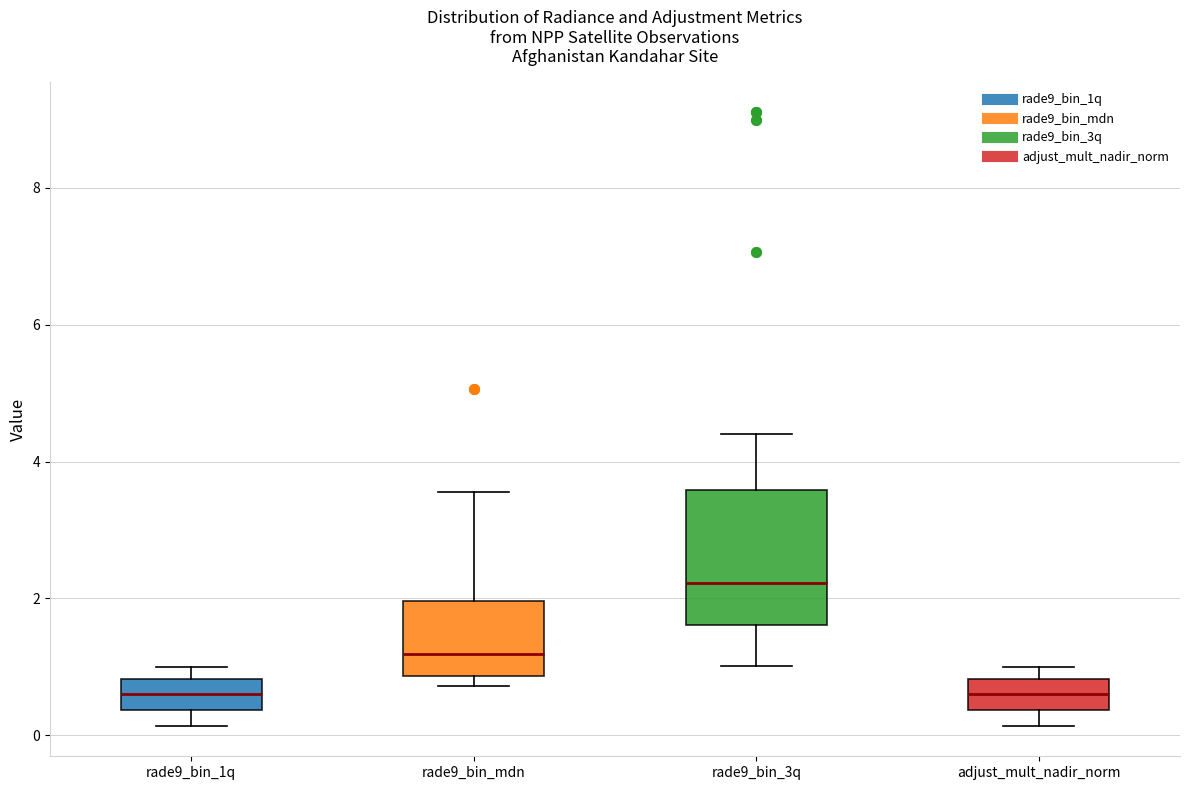

Where does the median line of the box for rade9_bin_mdn sit on the y-axis? The values are not printed on the chart, so give them approximately, as read against the axis.

1.2